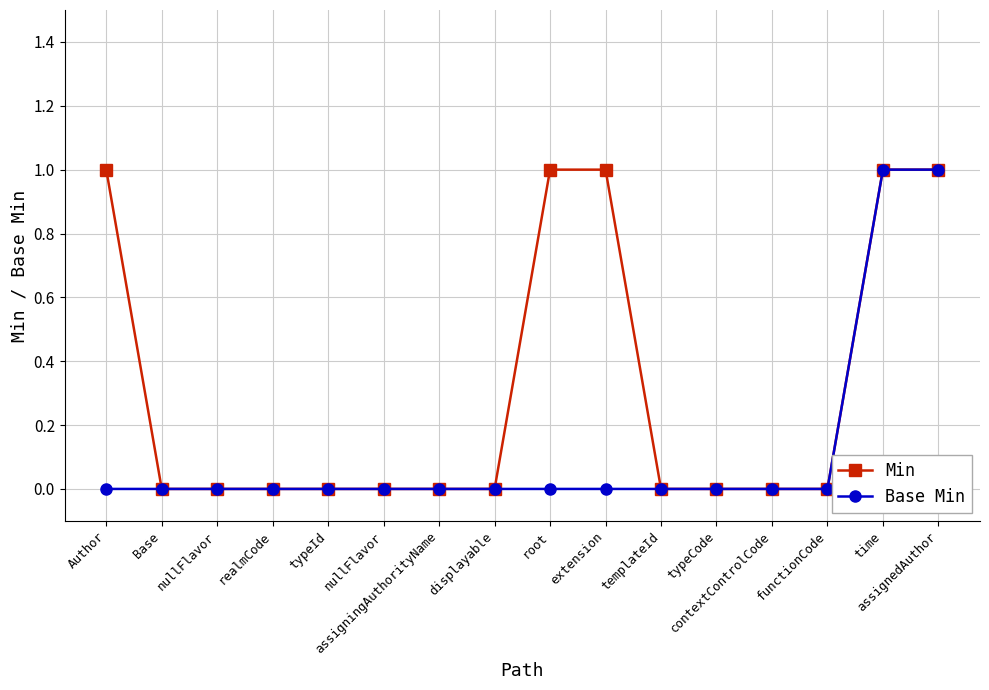

True or false: Min and Base Min cross at least once.

False